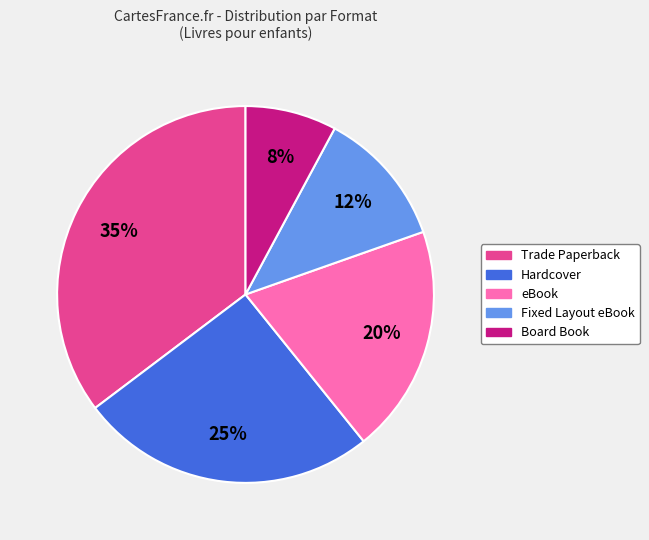

Which has a higher value, Fixed Layout eBook or Hardcover?

Hardcover